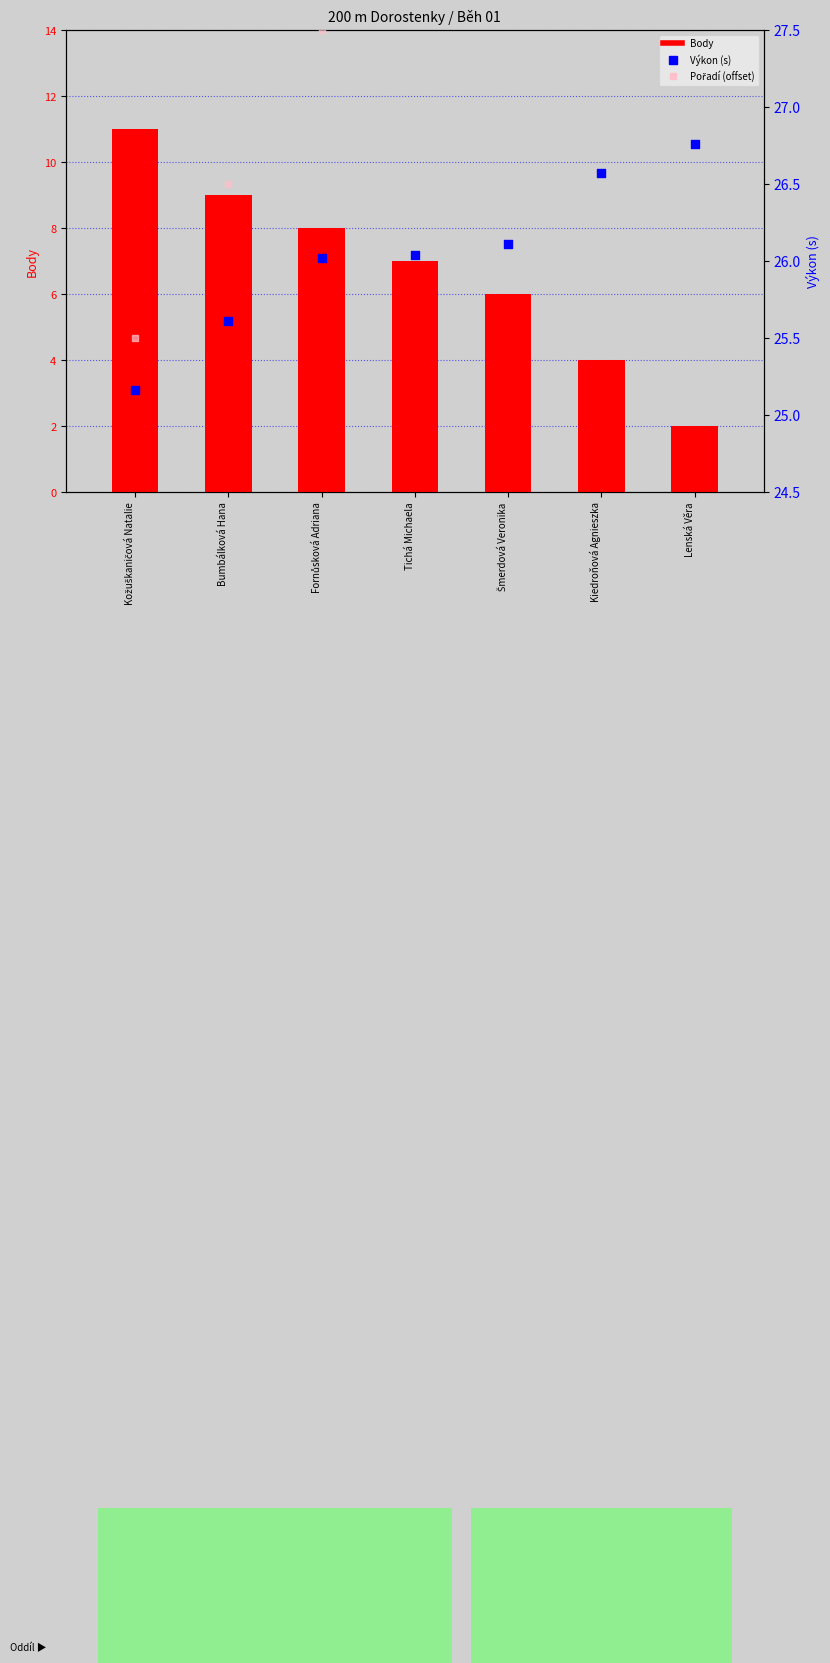

Which series reaches the maximum Y coordinate?

Pořadí (offset)